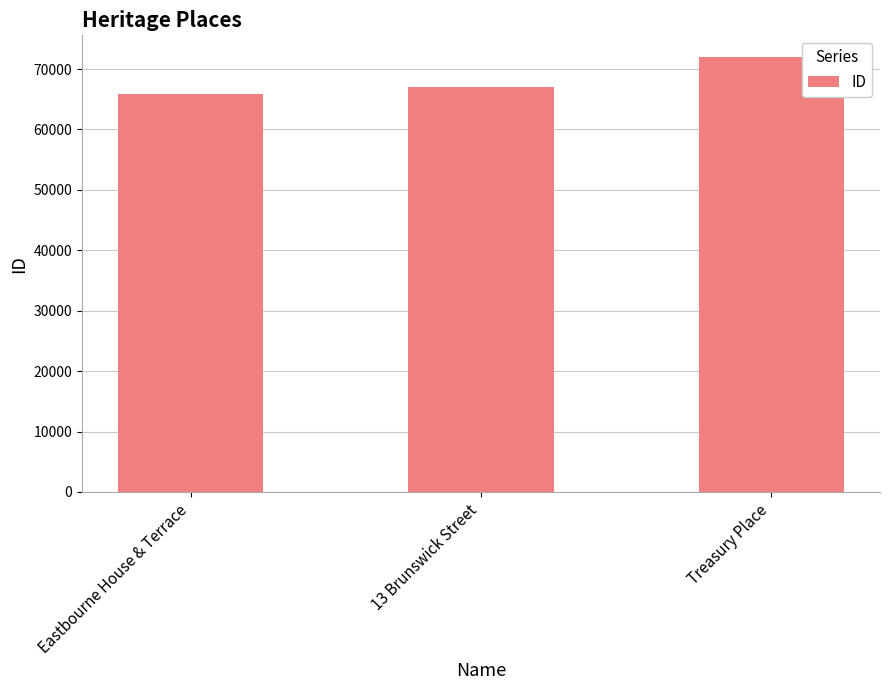

List the labels in order of value, smallest first.

Eastbourne House & Terrace, 13 Brunswick Street, Treasury Place